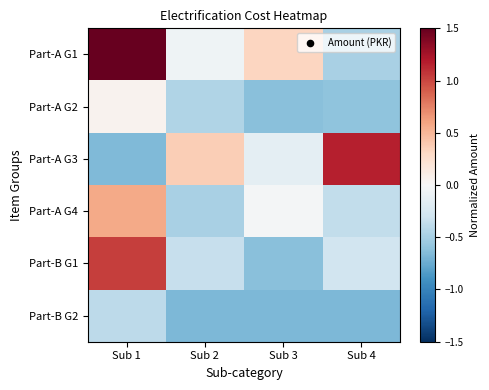

Which category has the lowest value across all series?

Sub 2